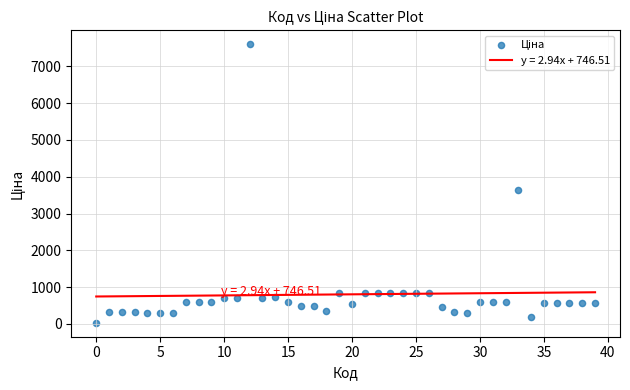

What is the range of Y values (max minus min)?

7564.5